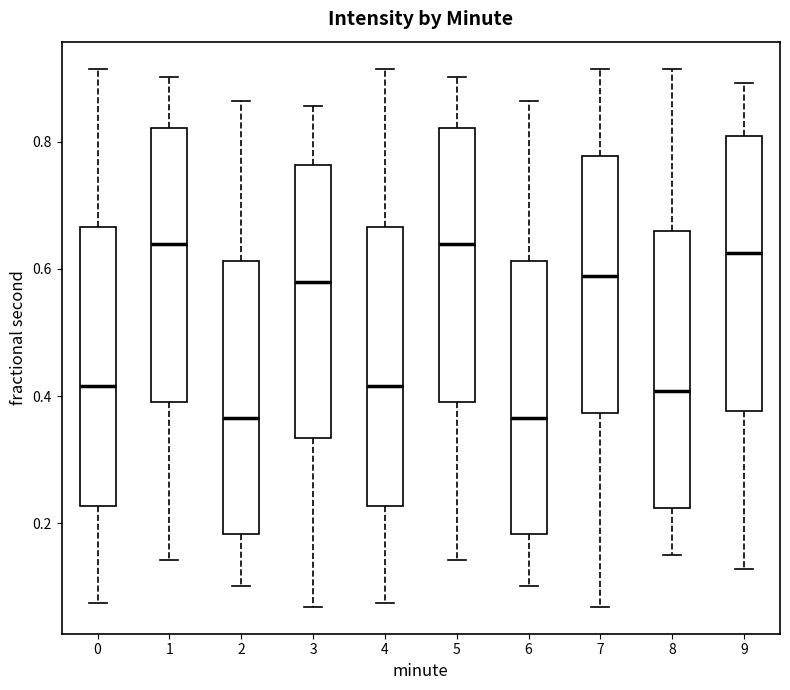

Reading left to right, transcribe this box plot: for each box, give where its median line is, the range the box spans, and where its two whiskers end, as read against the y-axis. The values are not printed on the chart, so give them approximately, as read against the axis.

0: median 0.42, box 0.22 to 0.66, whiskers 0.08 to 0.92
1: median 0.64, box 0.40 to 0.82, whiskers 0.14 to 0.90
2: median 0.36, box 0.18 to 0.62, whiskers 0.10 to 0.86
3: median 0.58, box 0.34 to 0.76, whiskers 0.06 to 0.86
4: median 0.42, box 0.22 to 0.66, whiskers 0.08 to 0.92
5: median 0.64, box 0.40 to 0.82, whiskers 0.14 to 0.90
6: median 0.36, box 0.18 to 0.62, whiskers 0.10 to 0.86
7: median 0.58, box 0.38 to 0.78, whiskers 0.06 to 0.92
8: median 0.40, box 0.22 to 0.66, whiskers 0.16 to 0.92
9: median 0.62, box 0.38 to 0.80, whiskers 0.12 to 0.90